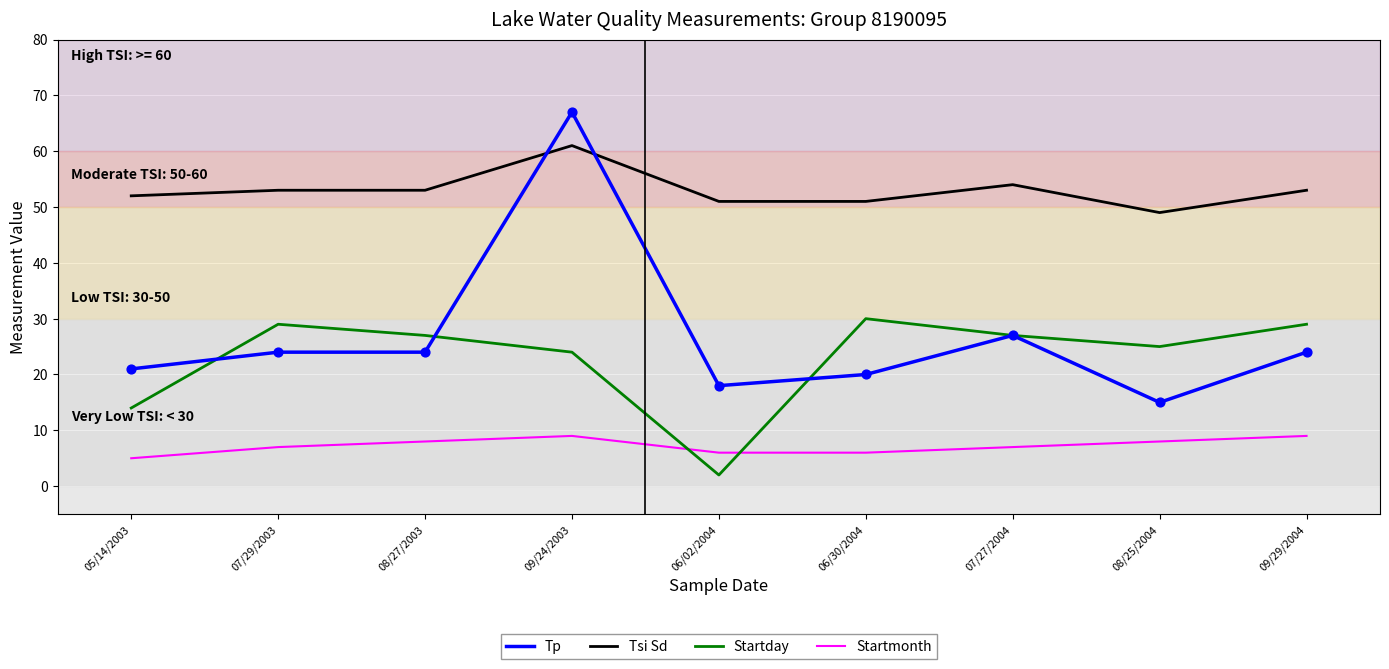

At how many categories does at least one series exceed 66?

1